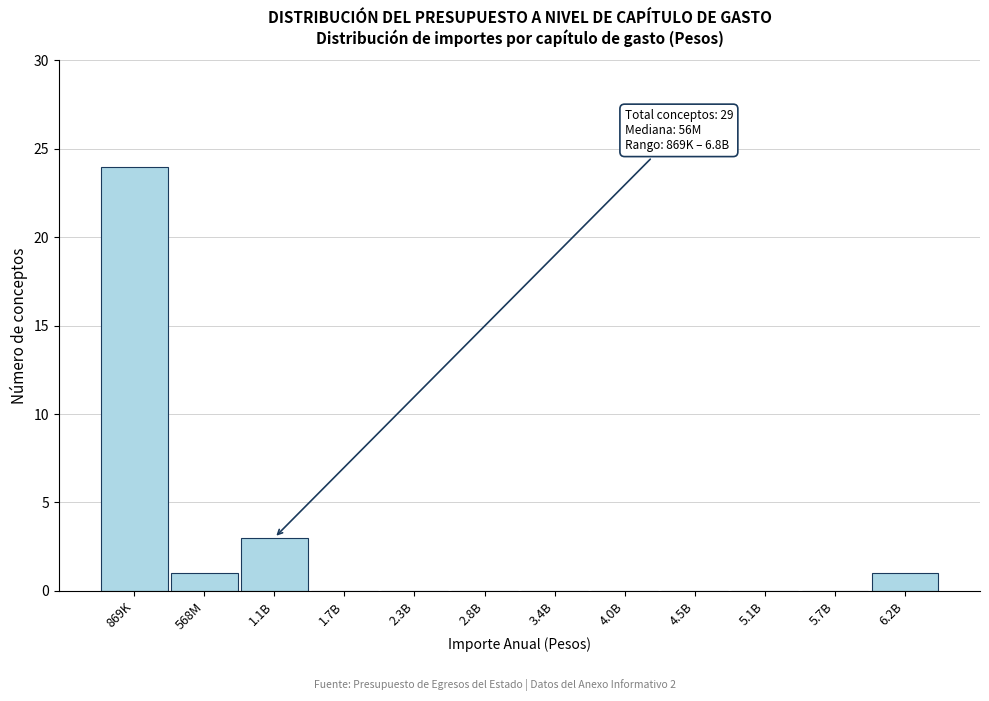

Reading left to right, list all the values displayed in this chart.

869K=24	568M=1	1.1B=3	1.7B=0	2.3B=0	2.8B=0	3.4B=0	4.0B=0	4.5B=0	5.1B=0	5.7B=0	6.2B=1